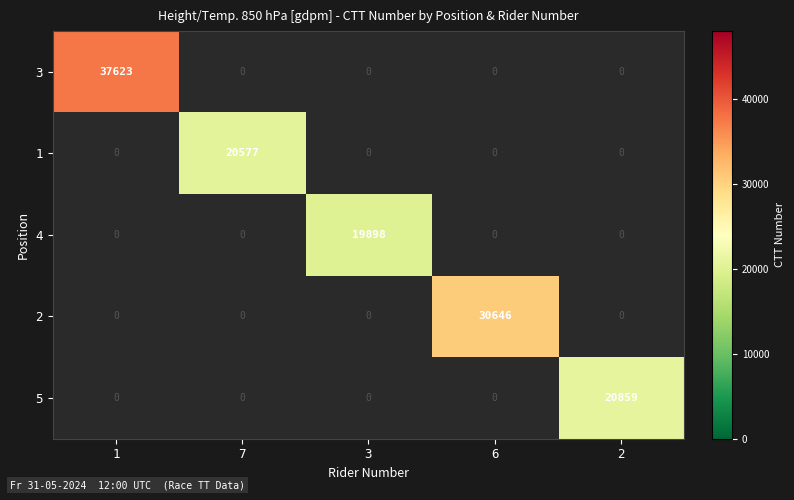

True or false: 4 has a value of 19898 at 3.

True